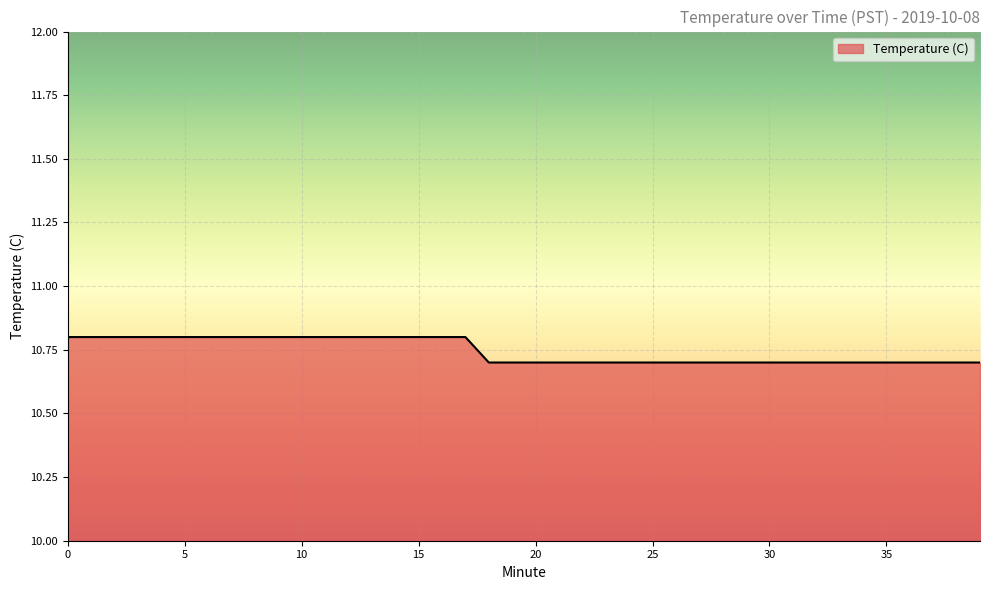

What is the smallest value displayed?

10.7